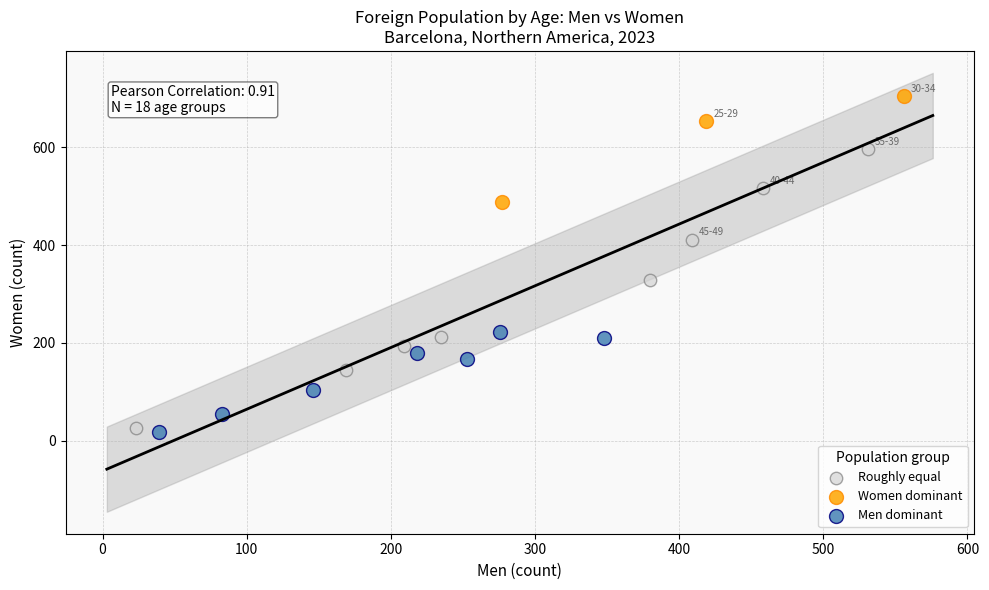

Which series contains the highest Y value?

Women dominant